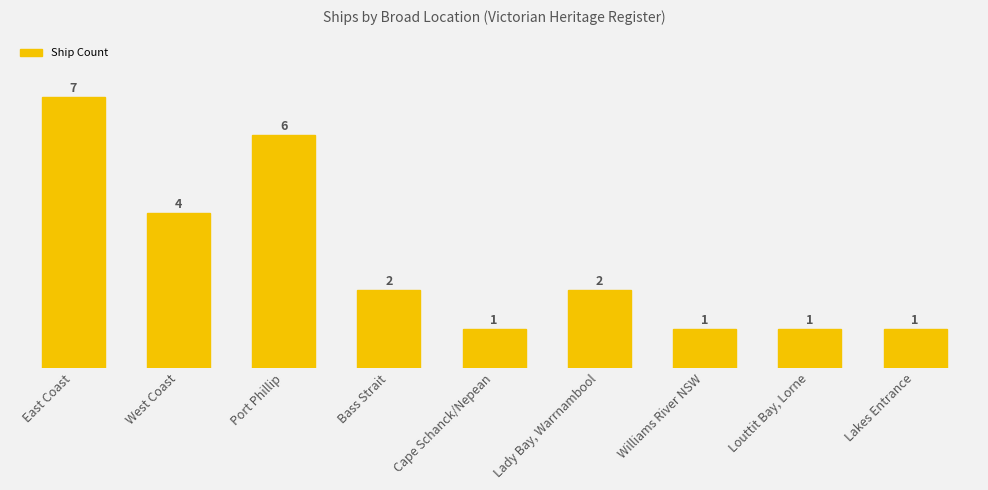

Are the bars horizontal?

No